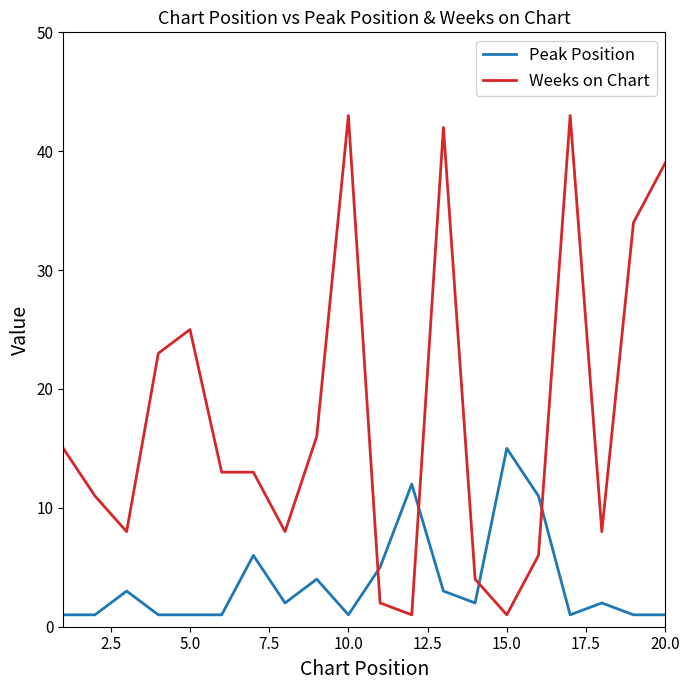

Which series has the largest total across all categories?

Weeks on Chart